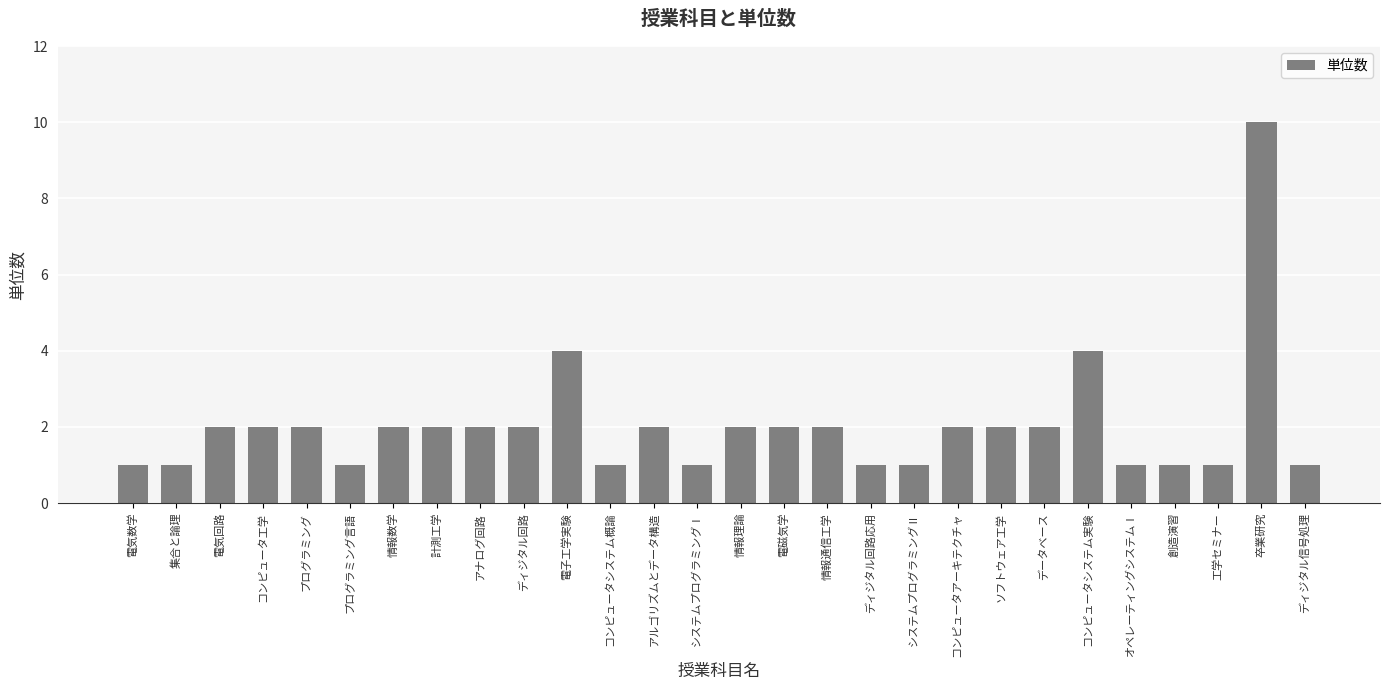

Approximately how many times larger is the value at コンピュータシステム実験 compared to ディジタル回路応用?

4.0